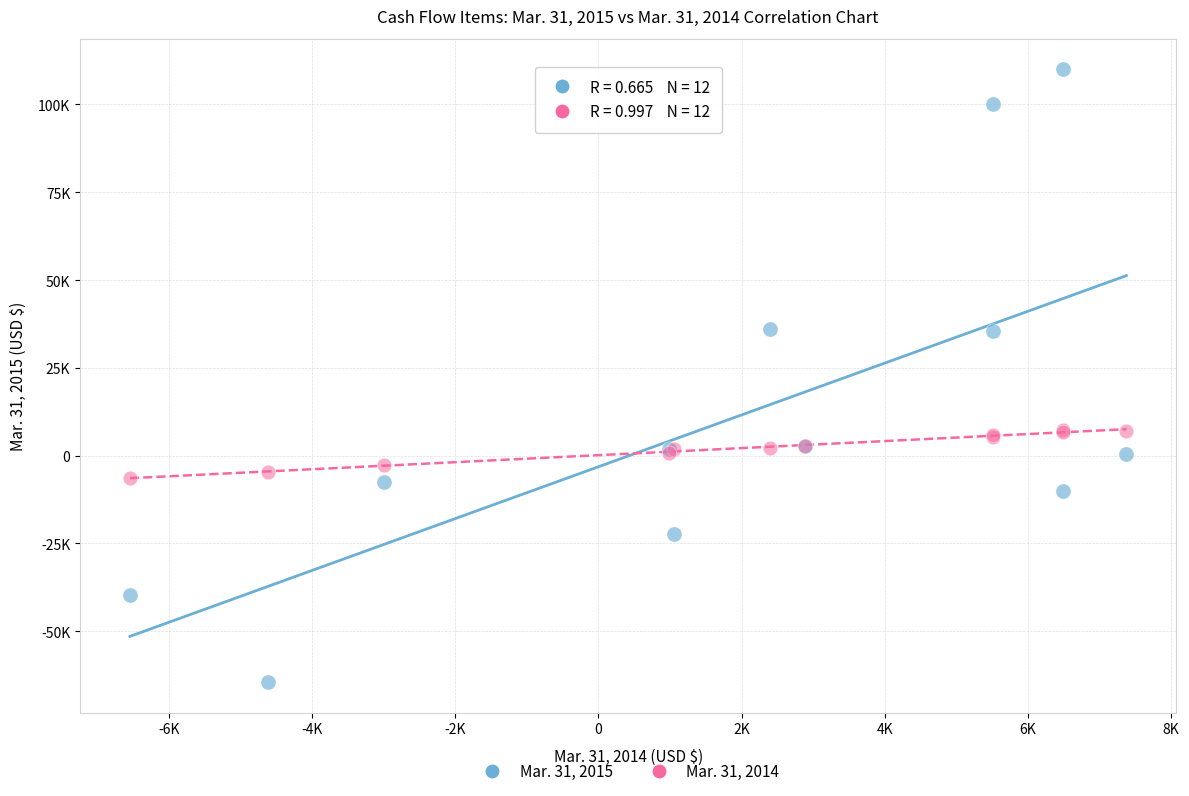

Which series has the widest spread of Y values?

Mar. 31, 2015